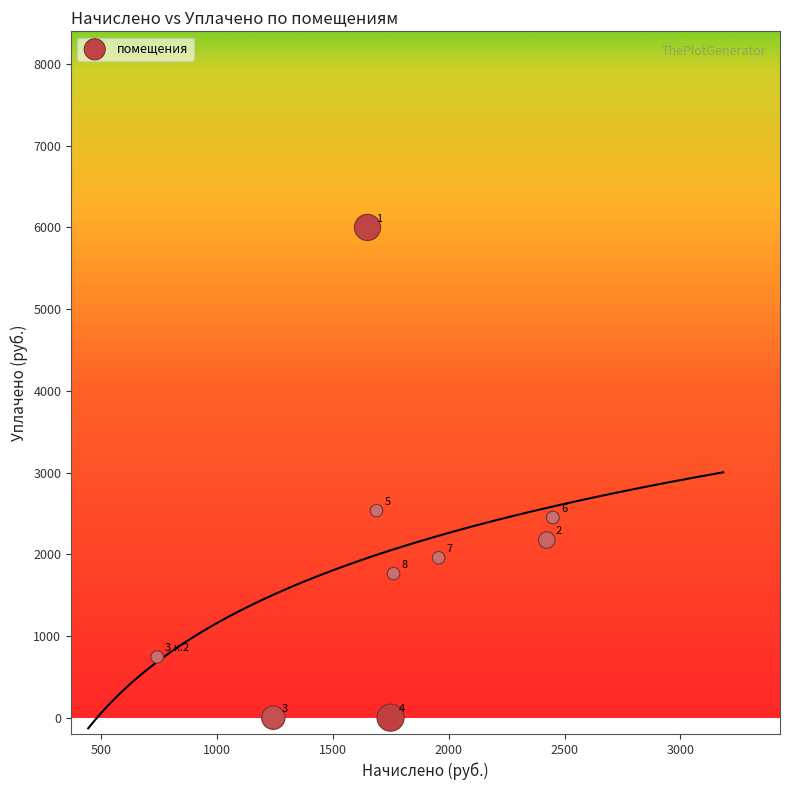

What is the average X value?

1741.0